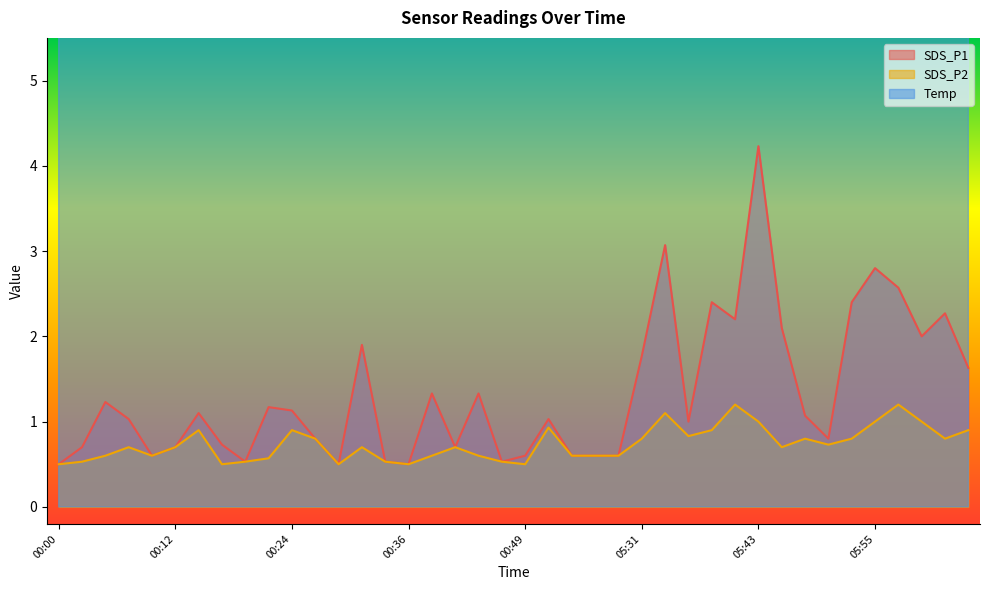

True or false: Temp and SDS_P1 cross at least once.

False